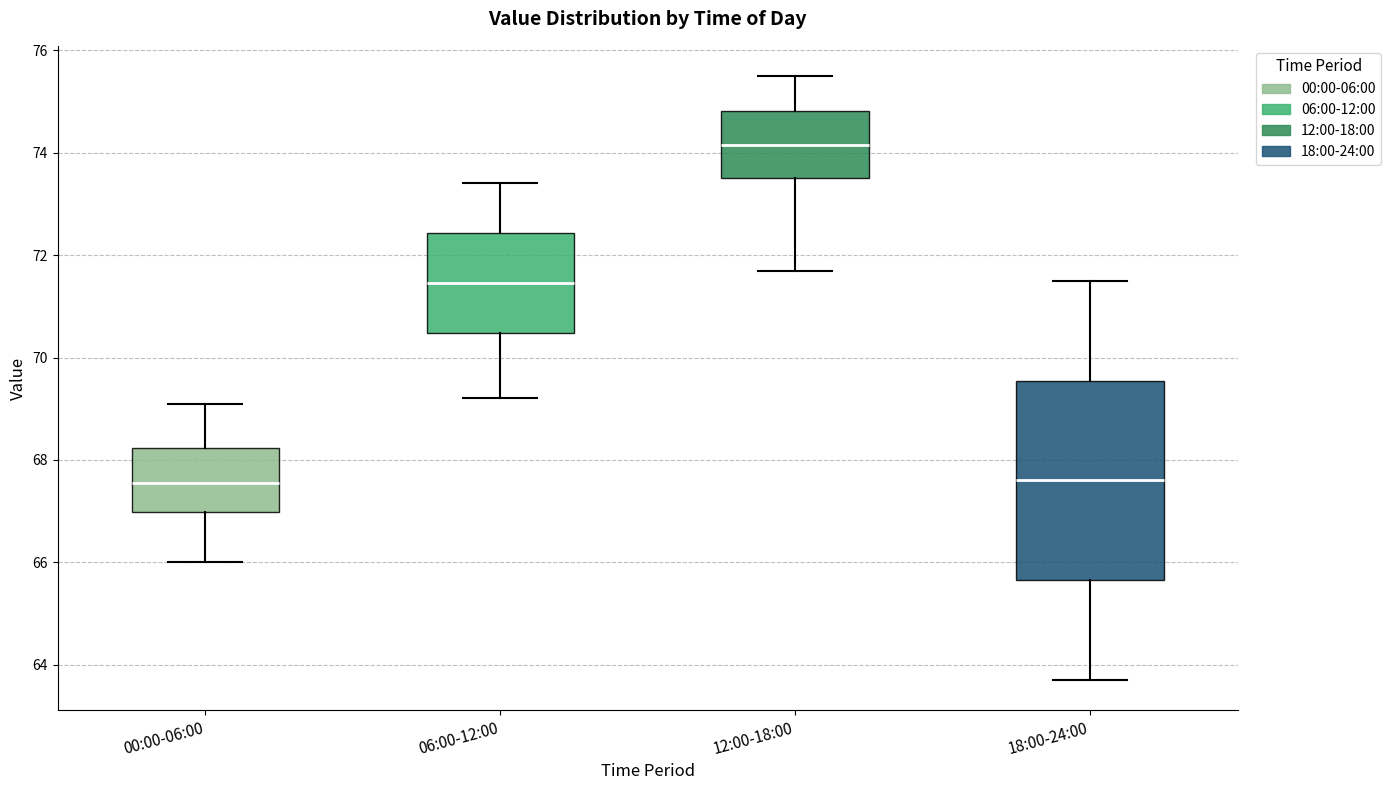

Which box's median line is the highest?

12:00-18:00